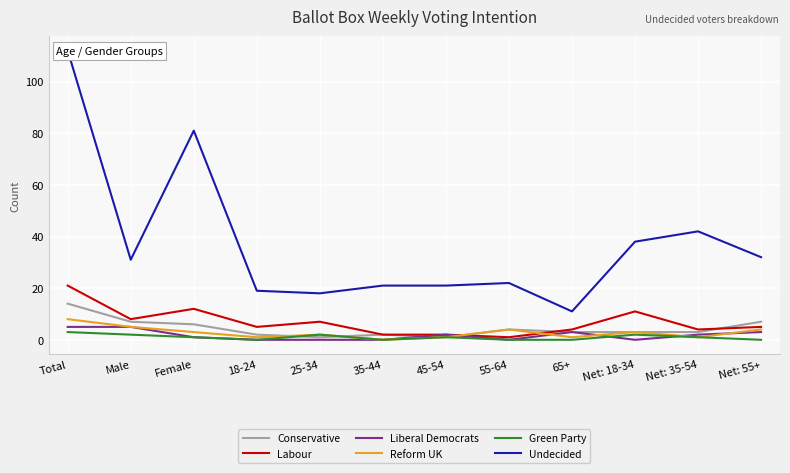

How many lines are shown in the chart?

6